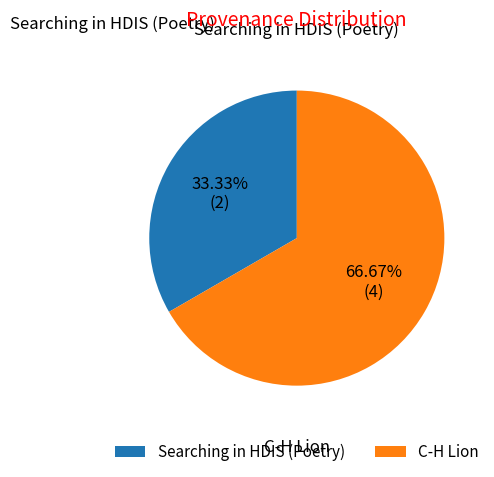

Combined, do C-H Lion and Searching in HDIS (Poetry) account for over 50%?

Yes